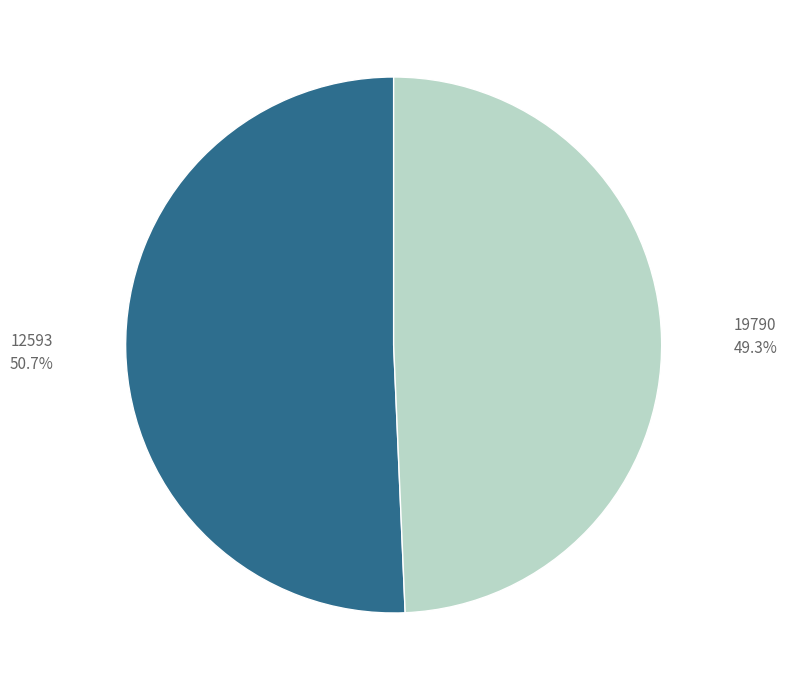

Count the number of slices in the pie.

2